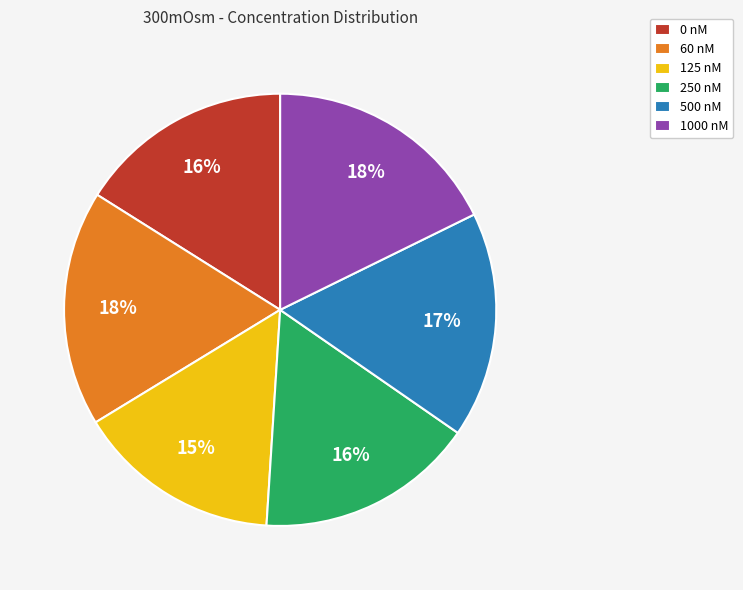

Which has a higher value, 60 nM or 500 nM?

60 nM